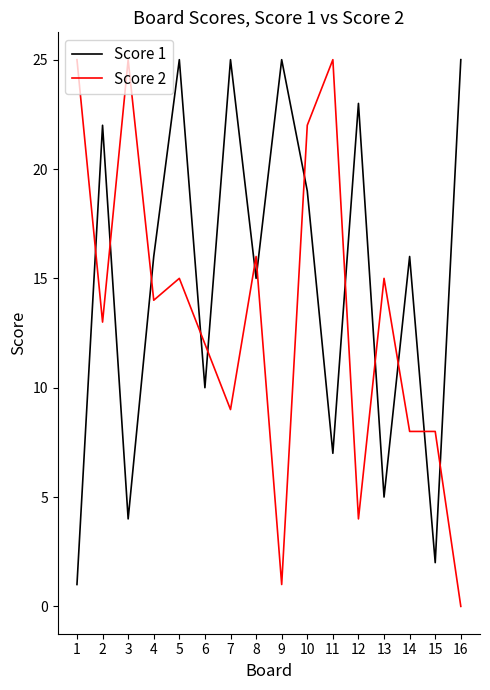

True or false: Score 1 has a value of 18 at 6.

False